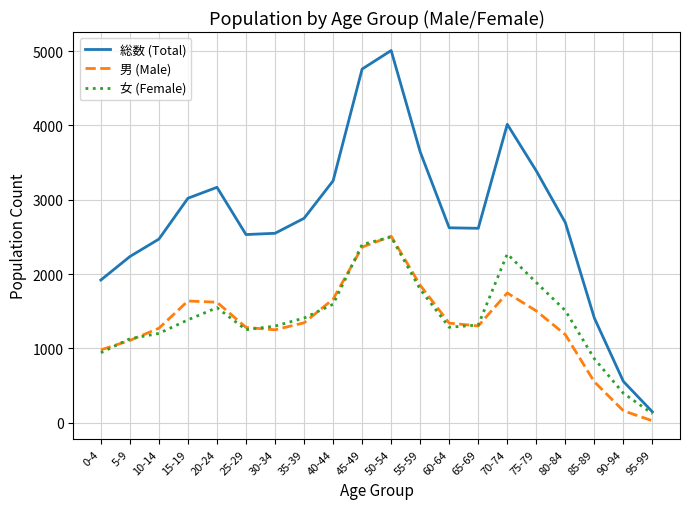

True or false: 女 (Female) has a value of 2227 at 25-29.

False